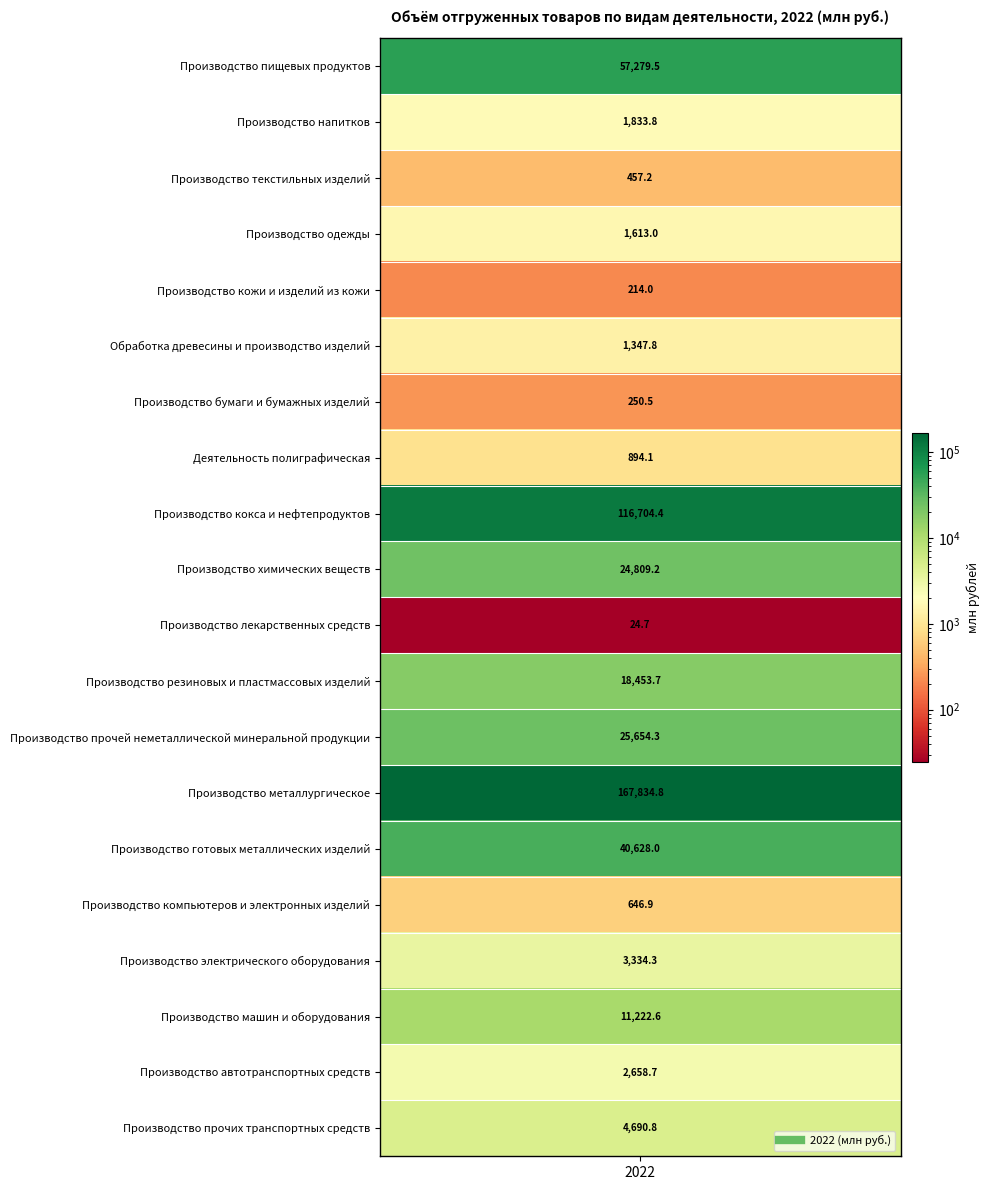

Reading right to left, transcribe all the data shown in this chart.

4690.8	2658.7	11222.6	3334.3	646.9	40628.0	167834.8	25654.3	18453.7	24.7	24809.2	116704.4	894.1	250.5	1347.8	214.0	1613.0	457.2	1833.8	57279.5